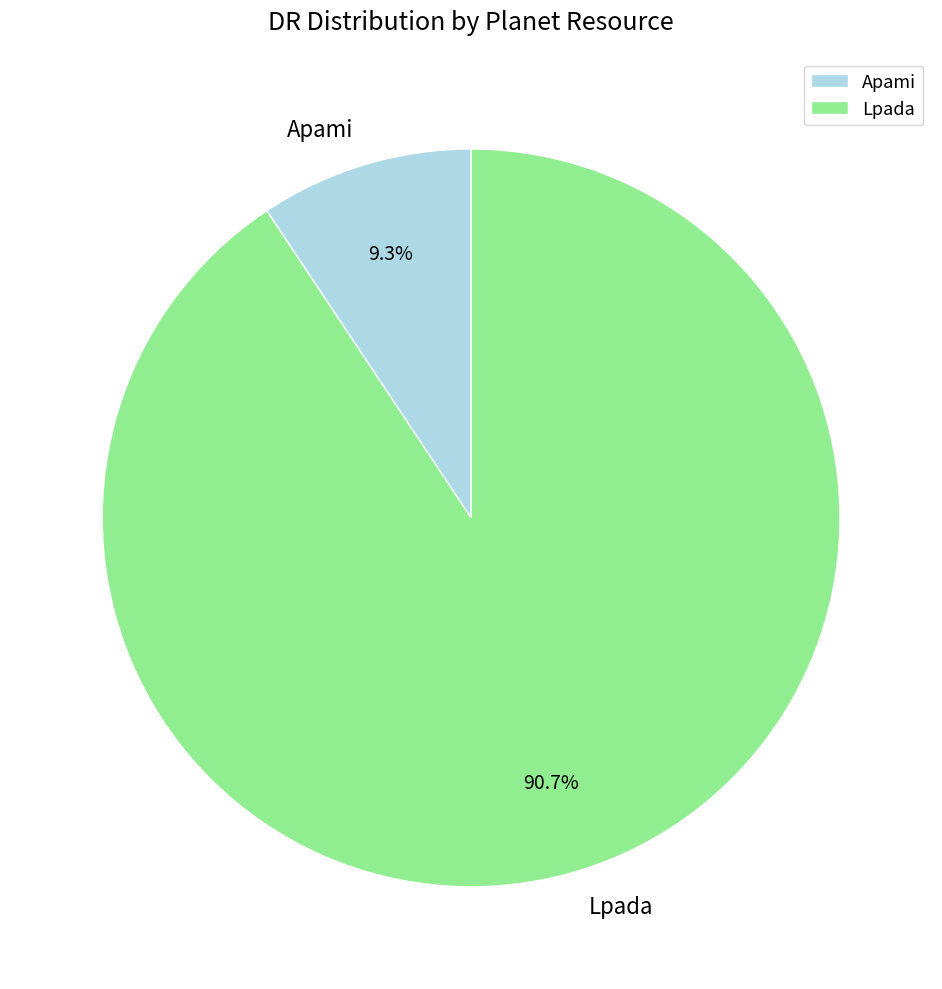

Is there a majority slice in this chart?

Yes